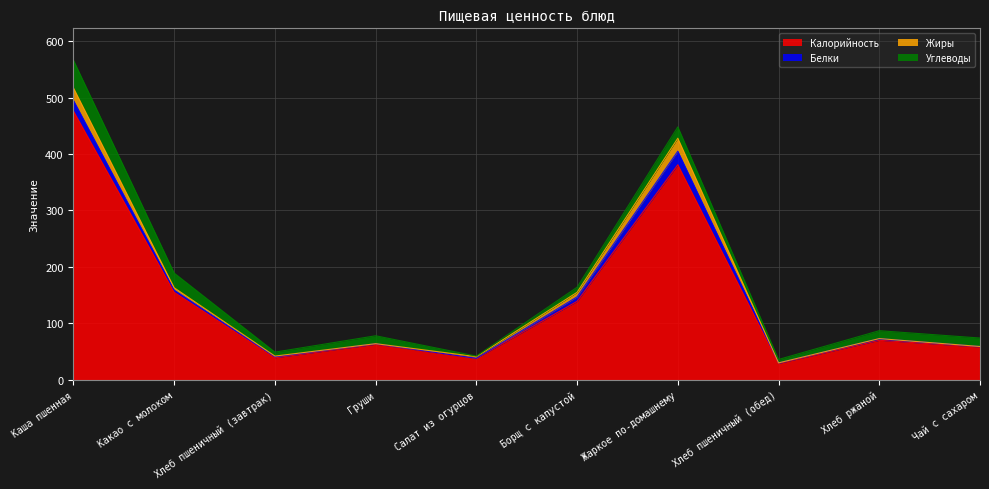

Where does the Жиры series first go above 3?

Каша пшенная